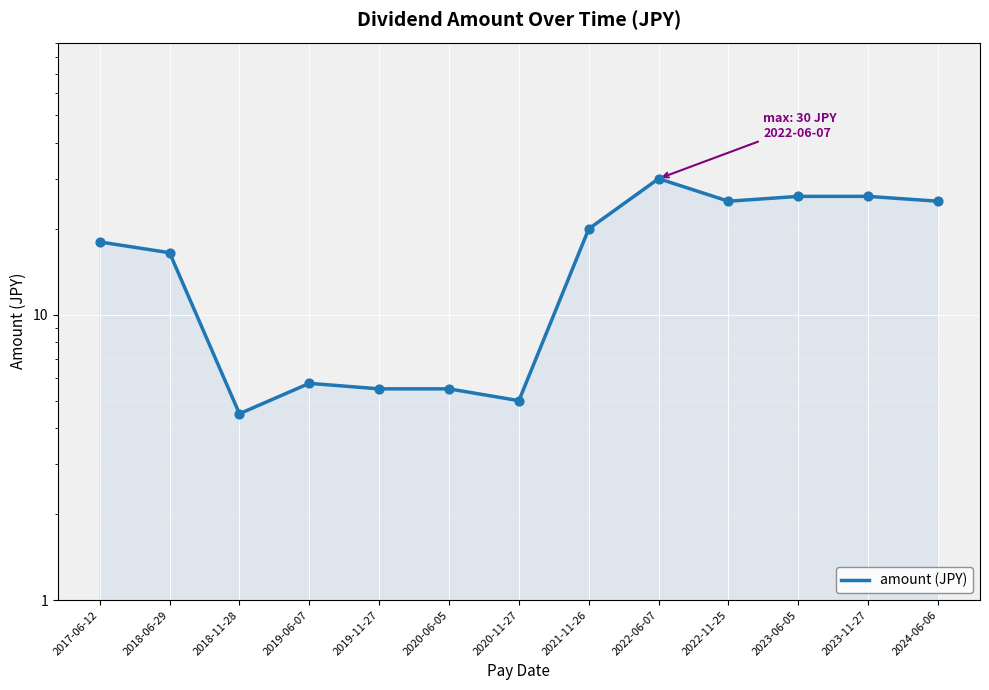

Approximately how many times larger is the value at 2019-06-07 compared to 2020-06-05?

1.0